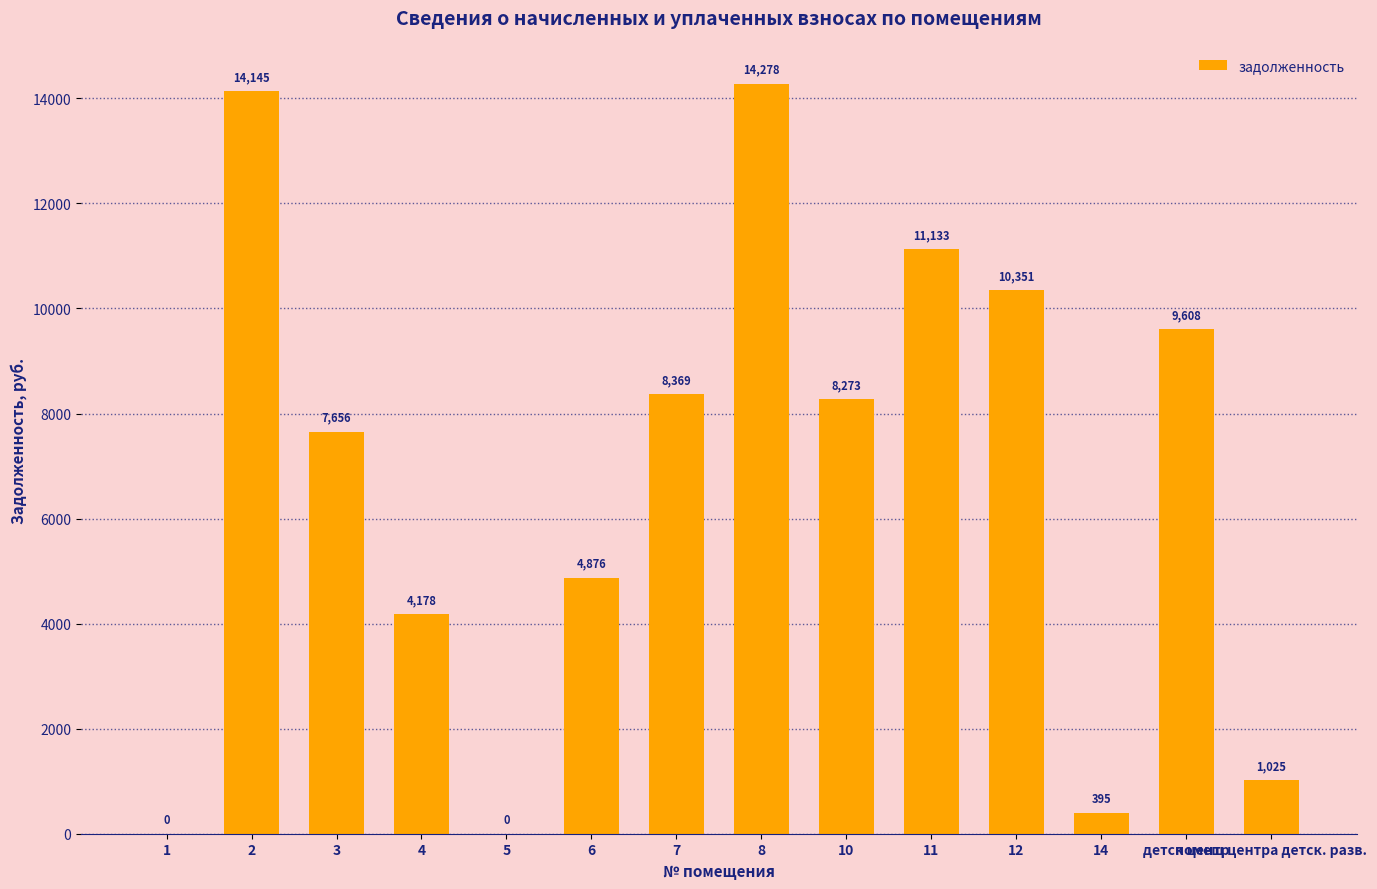

How many values exceed 8273?

7